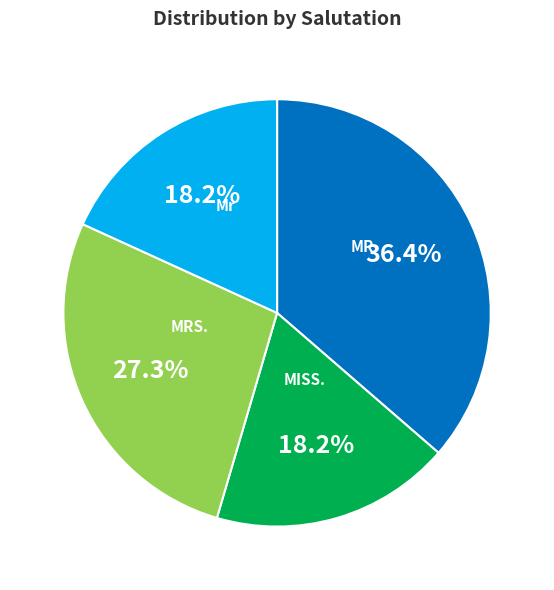

What is the total percentage of MR. and MRS.?

63.6%